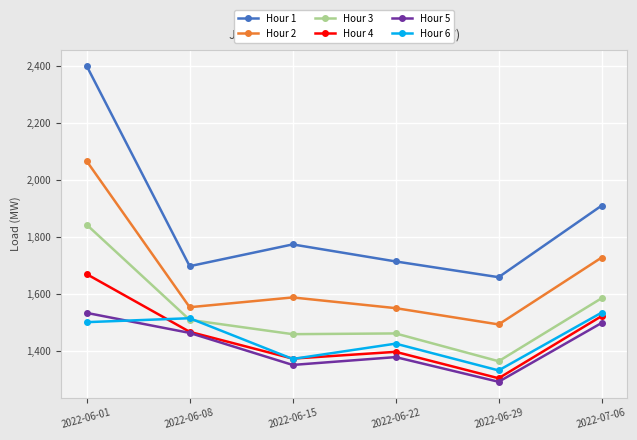

The value of Hour 4 at 2022-07-06 is 1521.4. True or false?

True